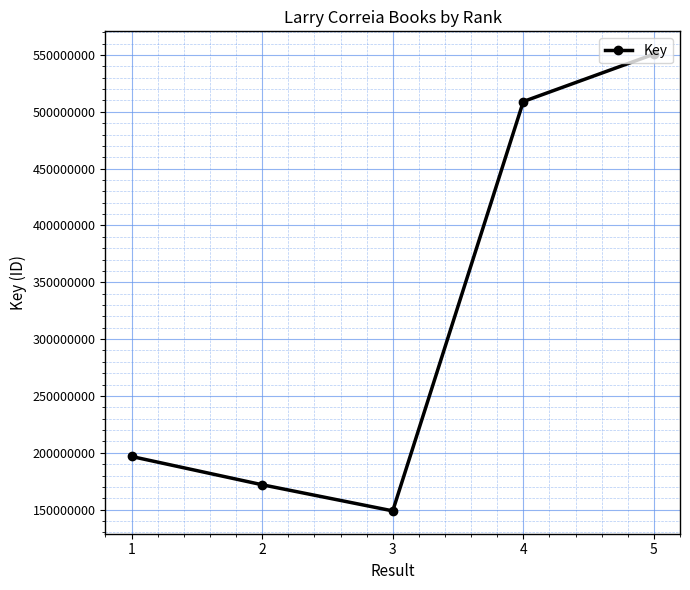

How many series are shown in this chart?

1